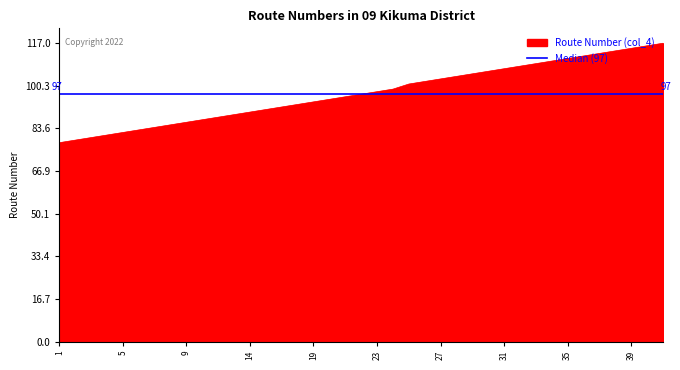

Rank the categories by value from lowest to highest.

1, 2, 3, 4, 5, 6, 7, 8, 9, 10, 11, 13, 14, 15, 16, 17, 19, 20, 21, 22, 23, 24, 25, 26, 27, 28, 29, 30, 31, 32, 33, 34, 35, 36, 37, 38, 39, 41, 42